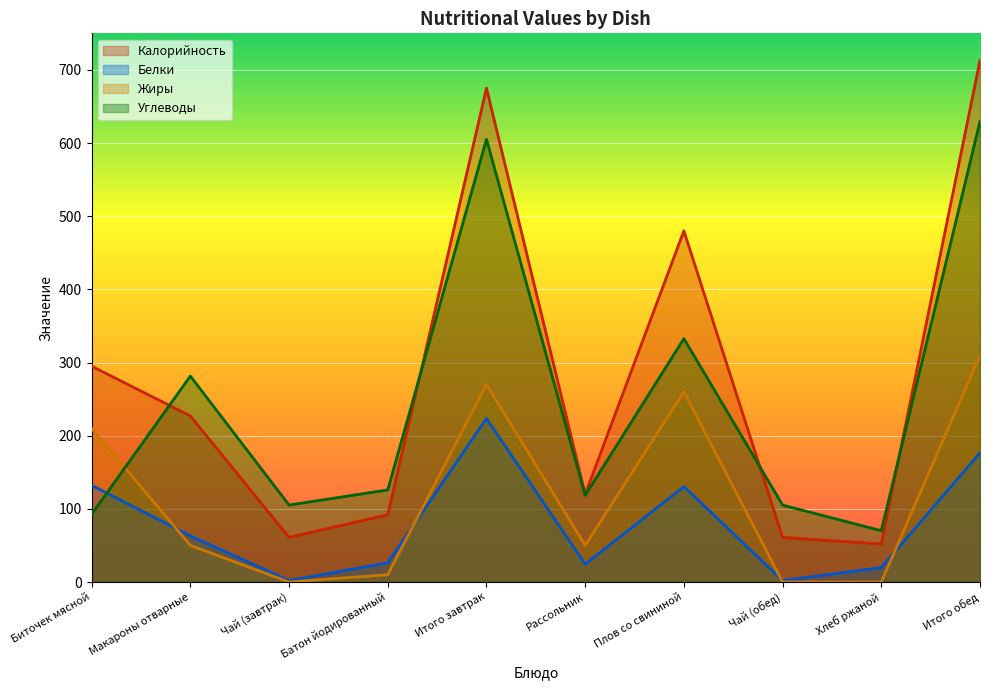

How many lines are shown in the chart?

4